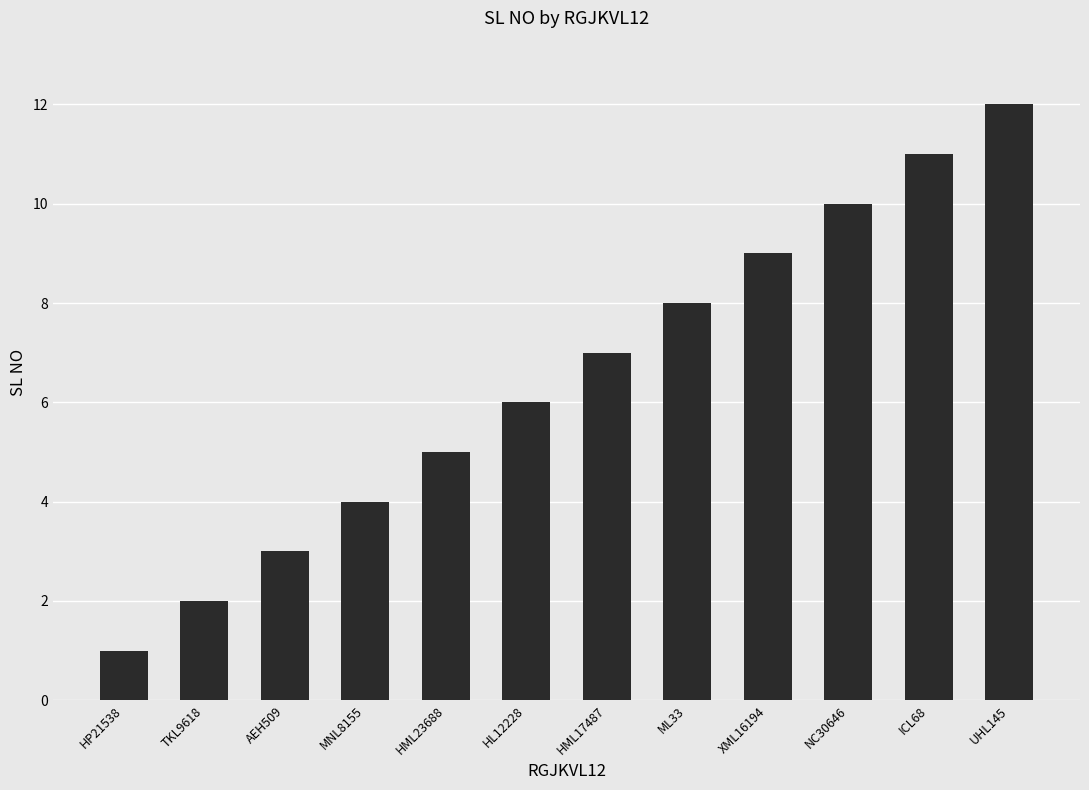

What is the label of the 12th bar from the left?

UHL145